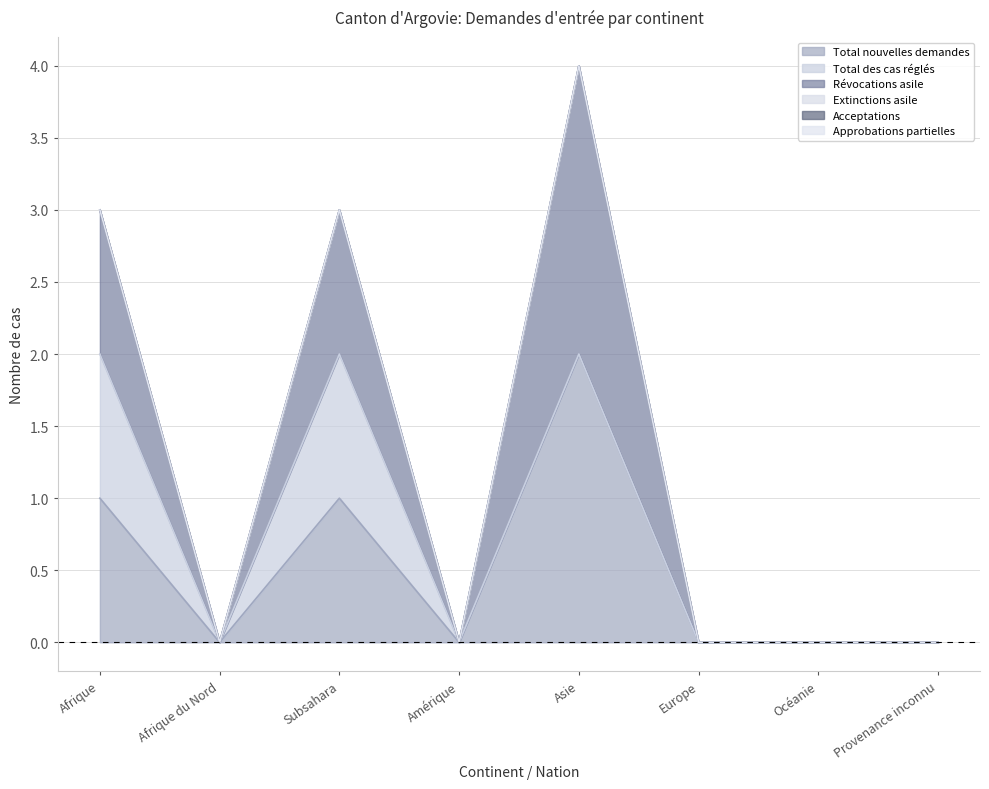

What is the difference between the highest and lowest values at Subsahara?

1